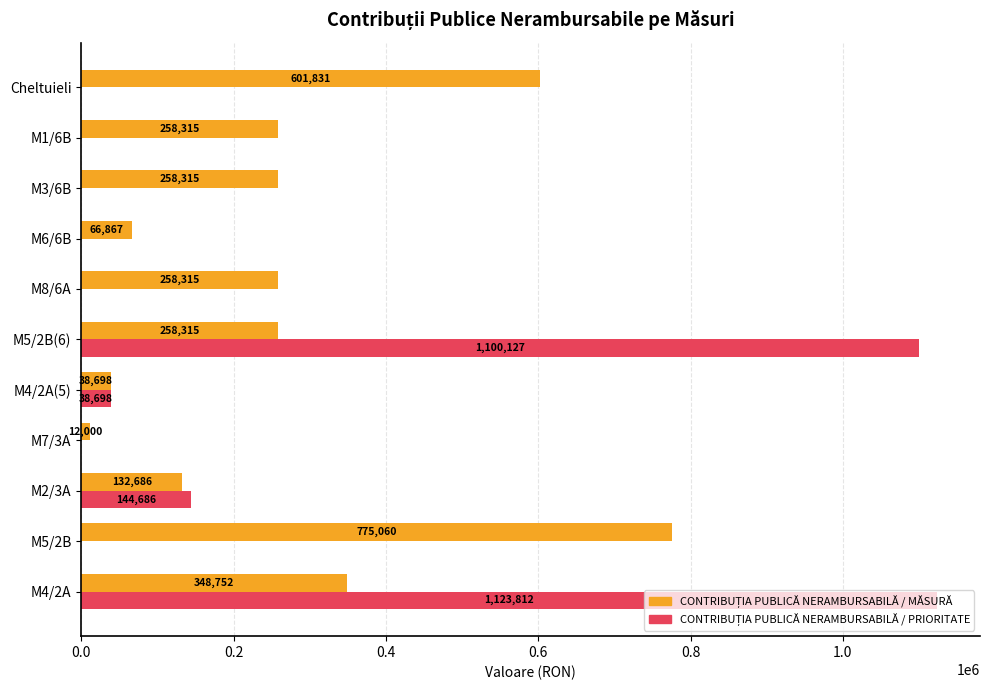

At which category is the sum across all series the highest?

M4/2A